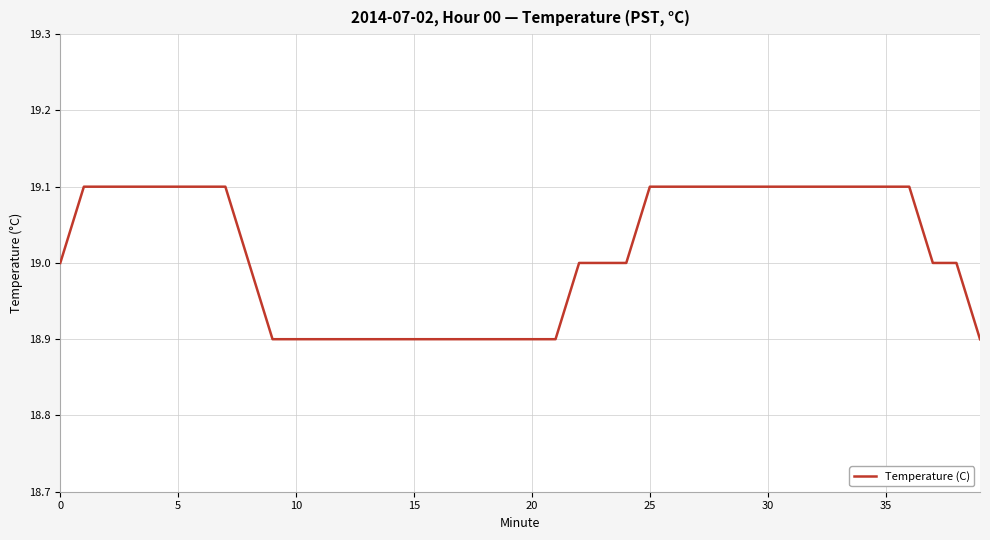

What is the smallest value displayed?

18.9